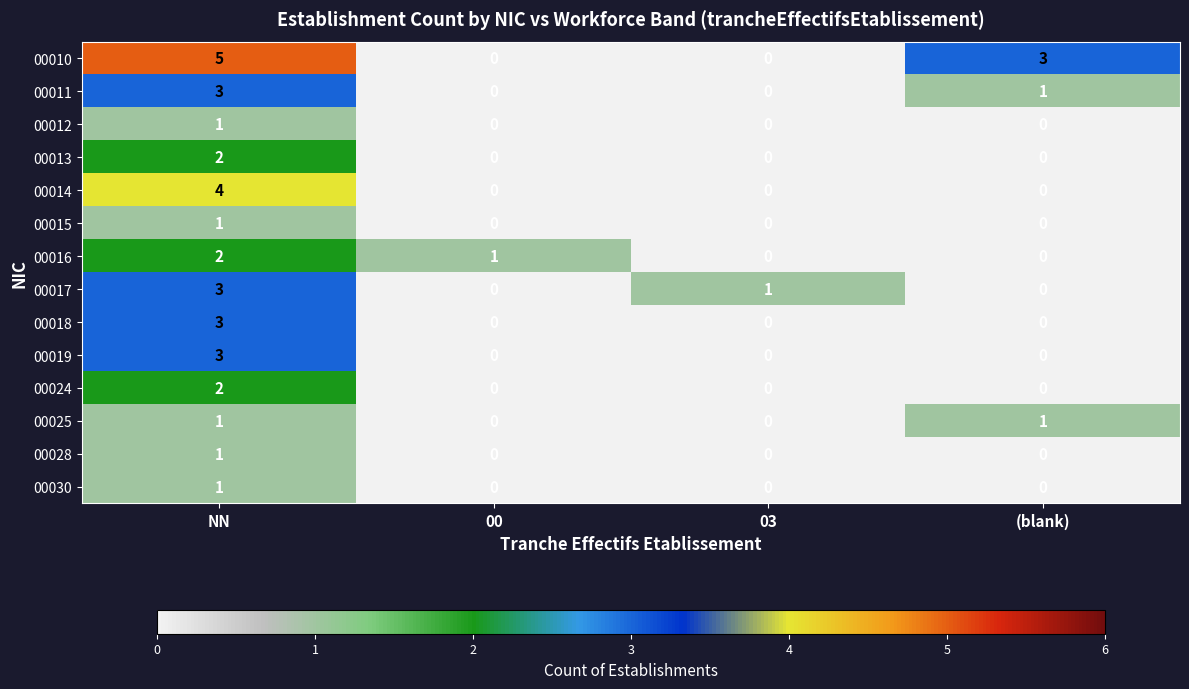

Which series has the largest range (max minus min)?

00010